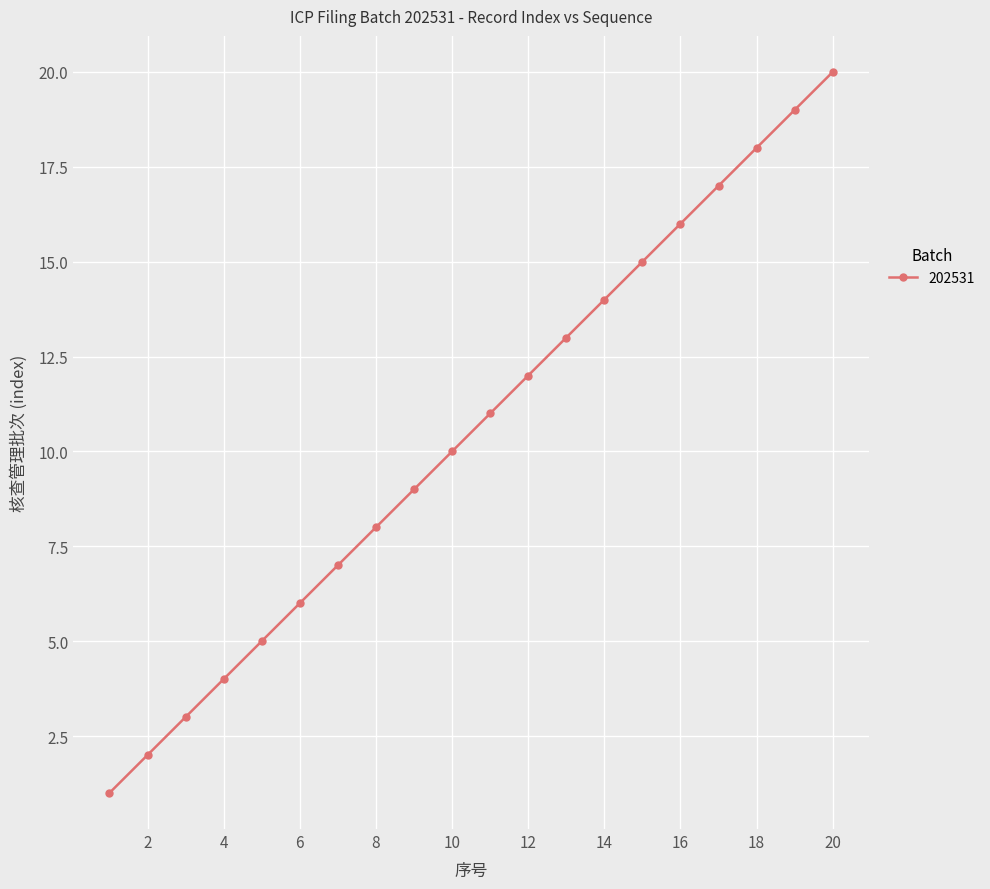

What is the greatest value displayed?

20